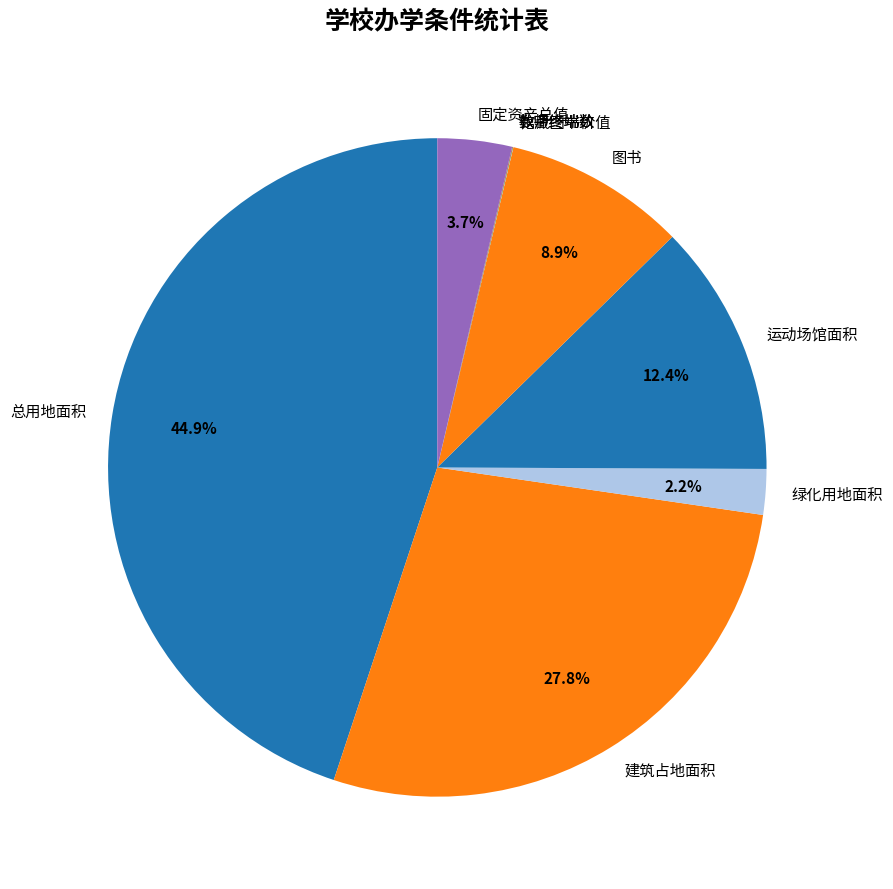

Is 建筑占地面积 the majority of the pie?

No